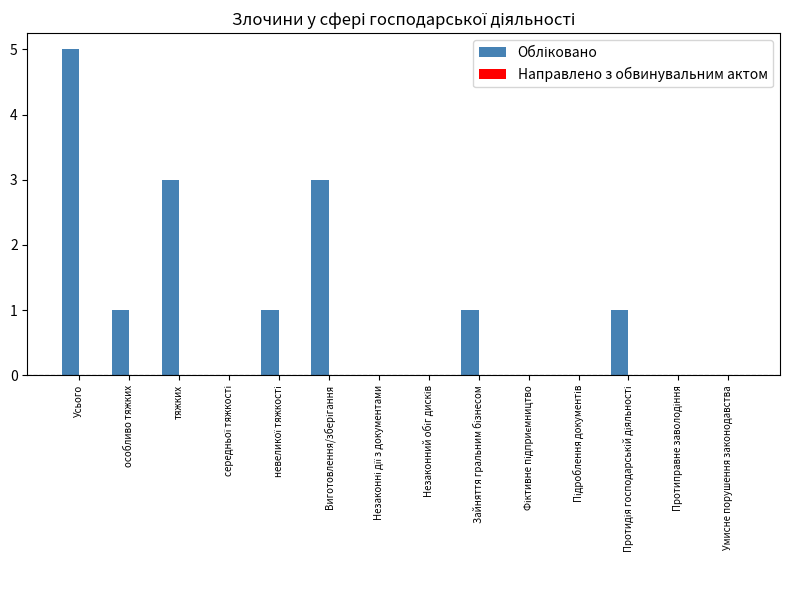

Which label corresponds to the largest value in the chart?

Усього